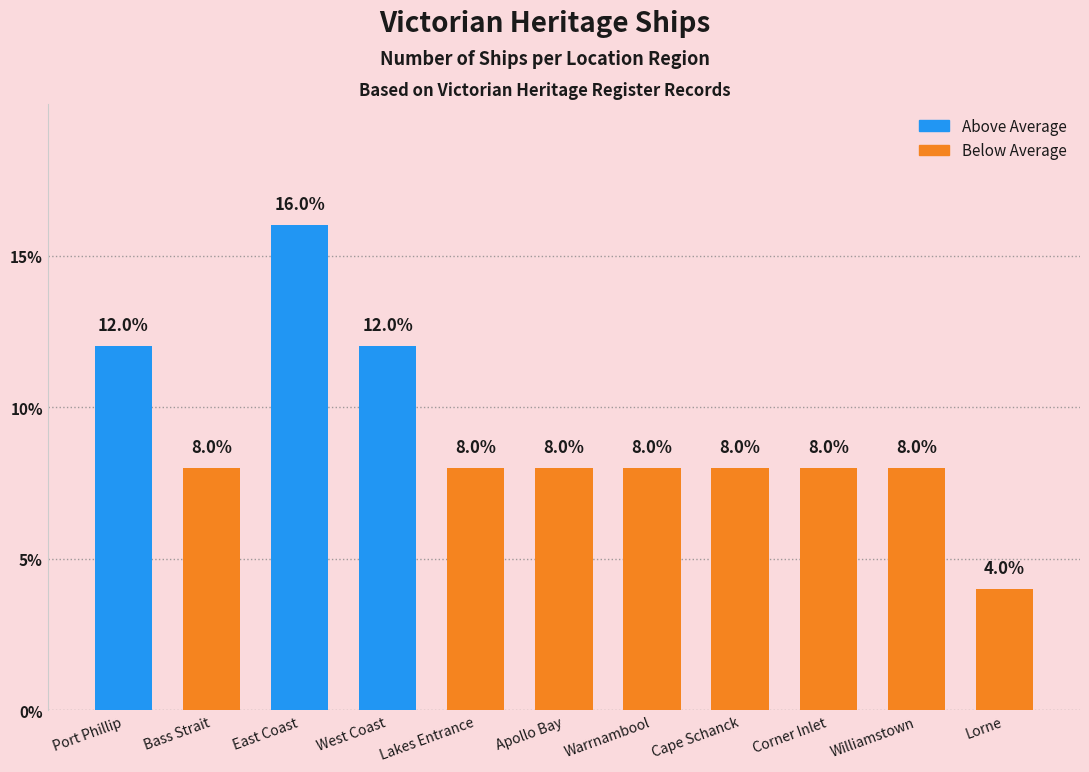

What is the difference between the maximum and second lowest values?

8